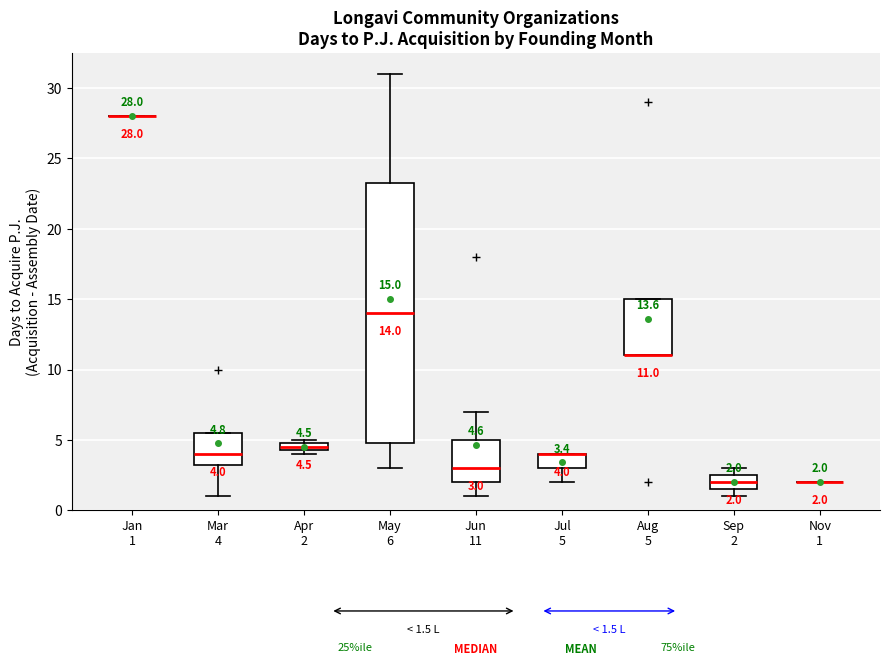

Comparing the boxes themselves (not the whiskers), which one is the tallest?

May 6